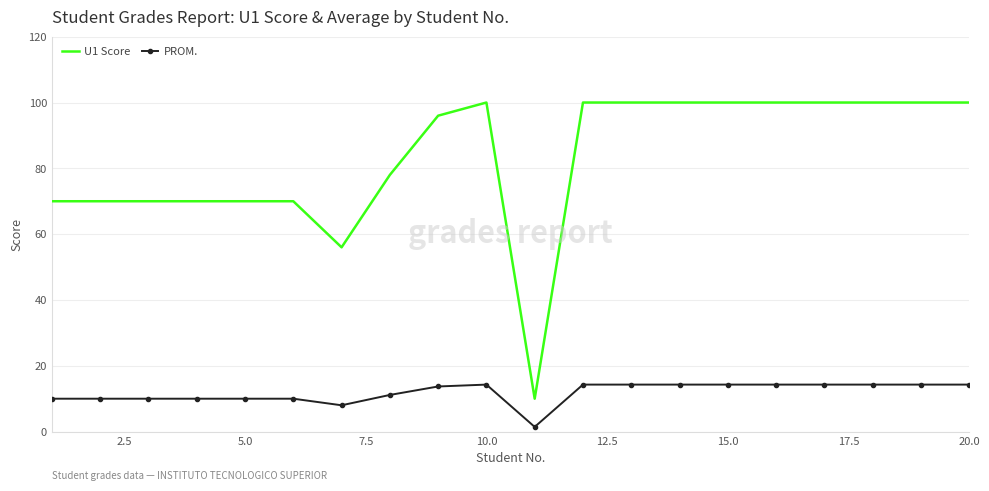

Which series has the largest total across all categories?

U1 Score